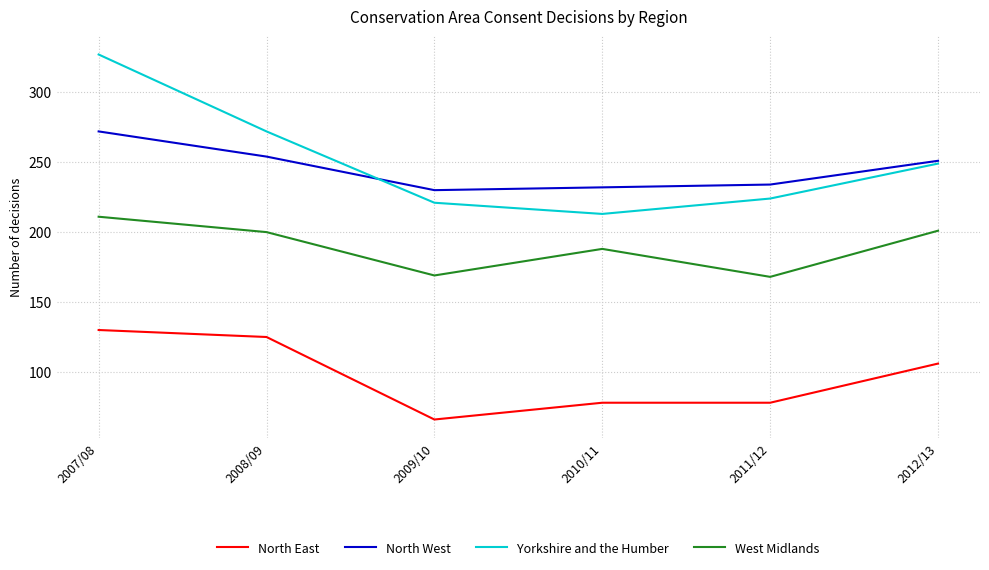

What is the difference between the second highest and minimum values in the West Midlands series?

33